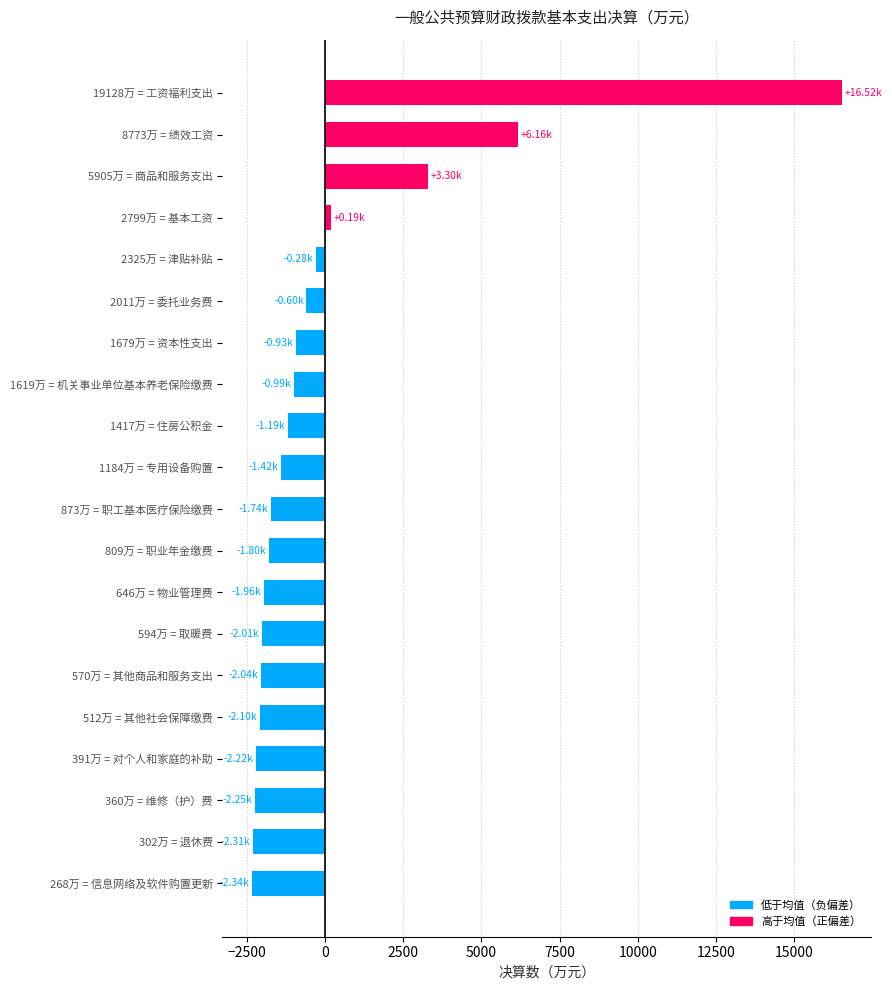

What is the minimum value shown in the chart?

-2339.9